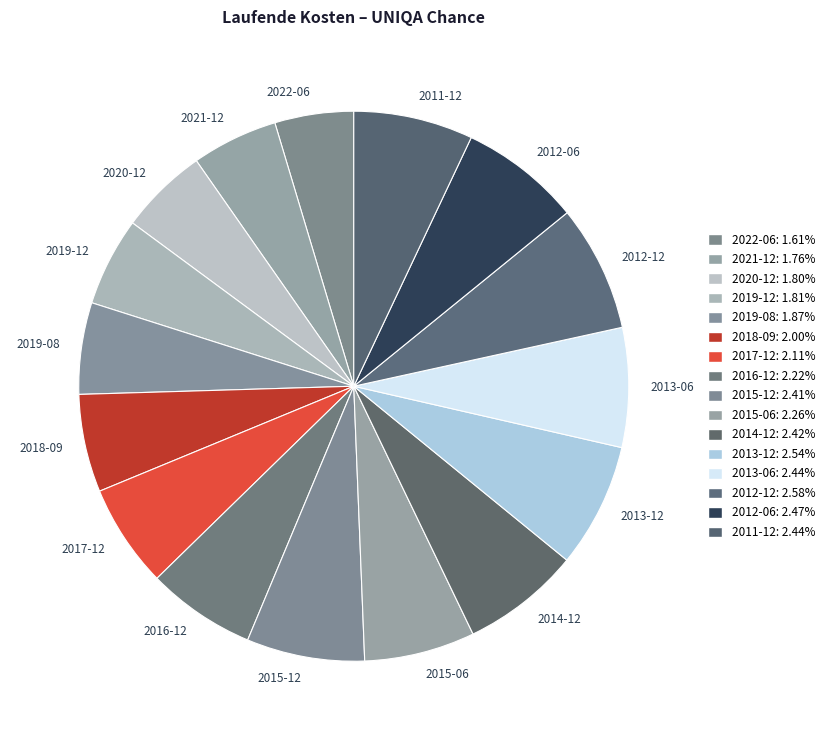

Do 2011-12 and 2014-12 together represent more than half of the pie?

No